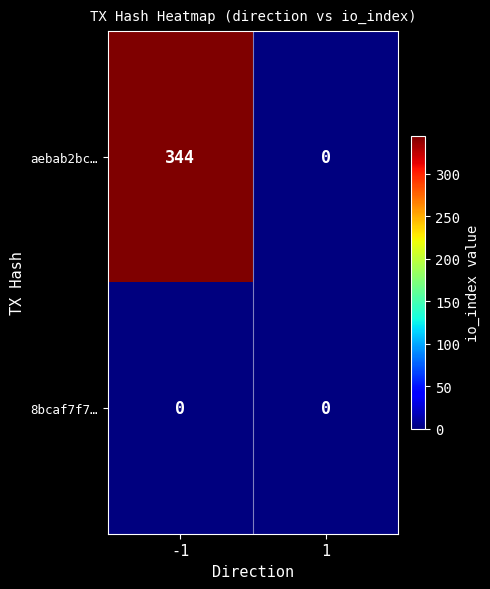

What is the maximum value shown in the chart?

344